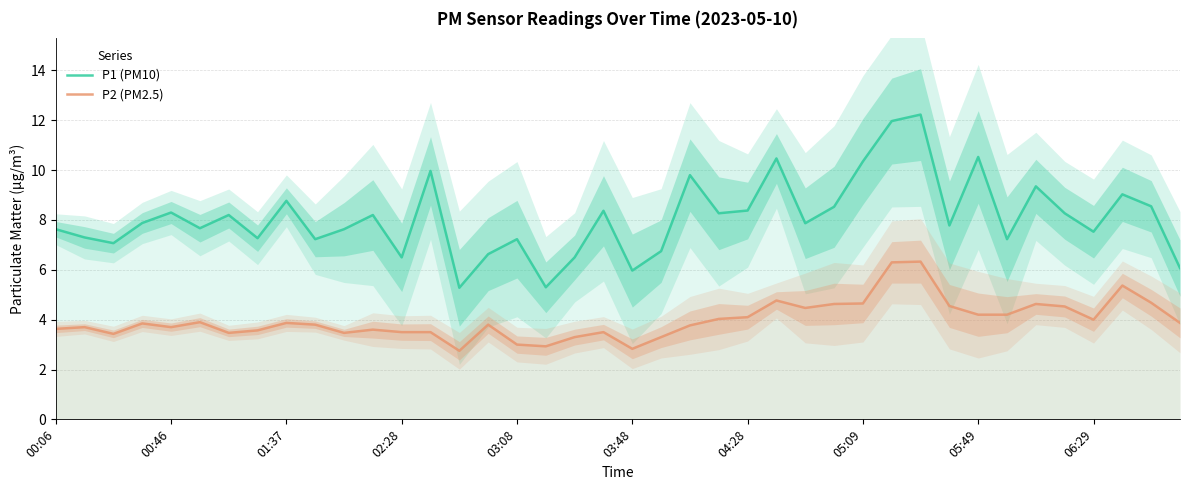

What is the sum of all P1 (PM10) values?

323.9